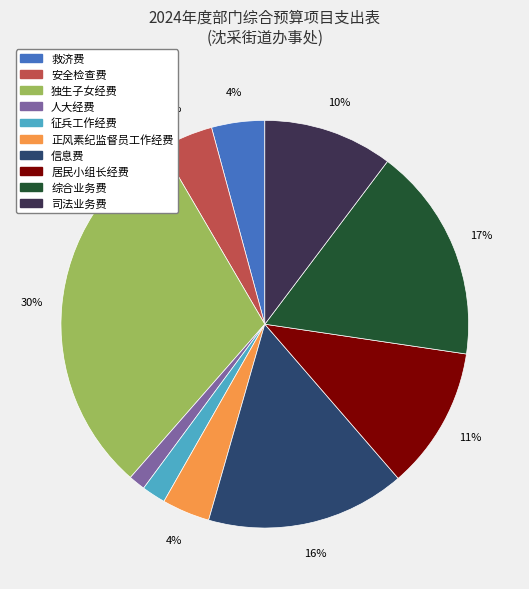

To the nearest percent, what is the difference between the 安全检查费 and 司法业务费 slice percentages?

6%